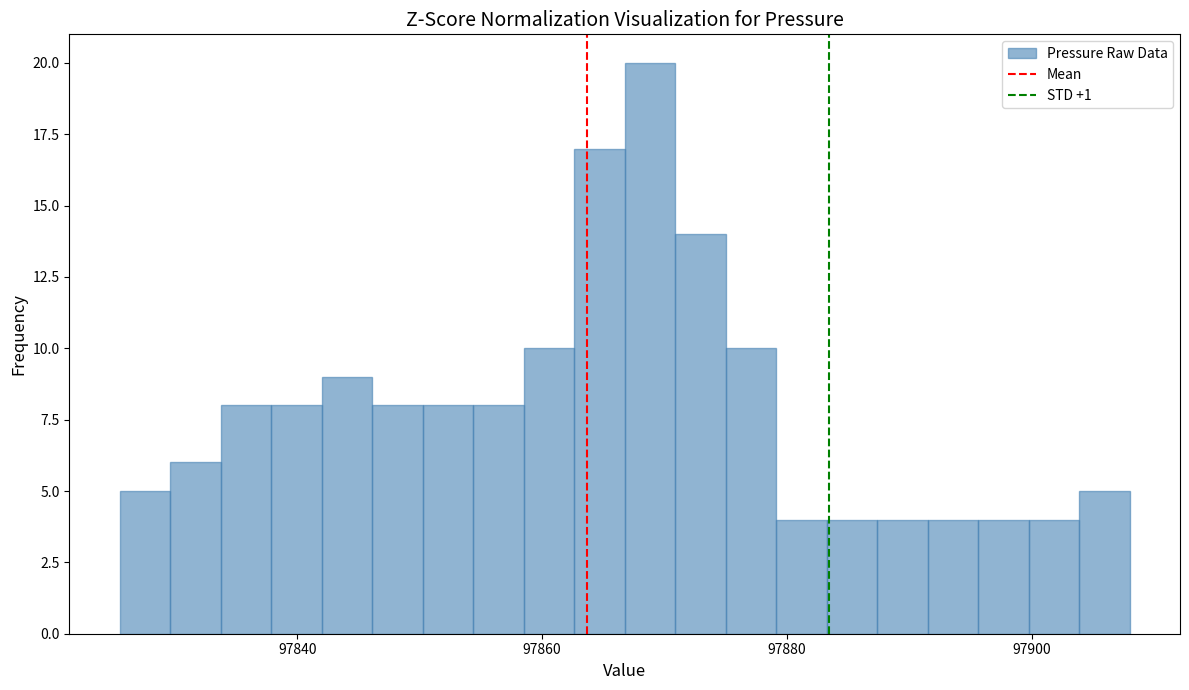

Read against the x-axis, roughly where is the centre of the tallest bar?

97868